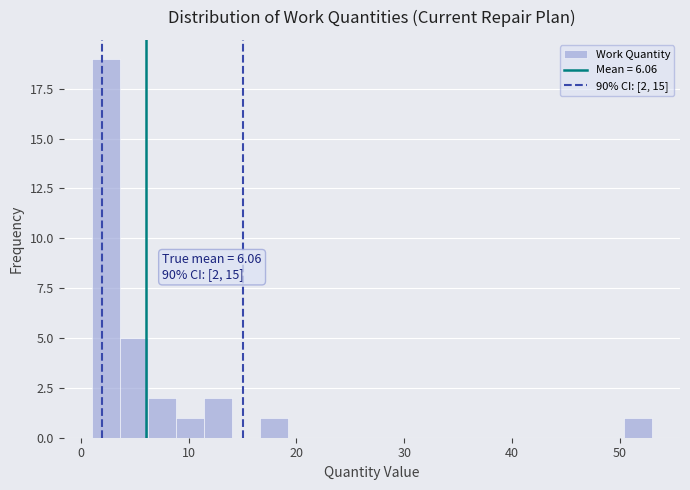

Read against the x-axis, roughly where is the centre of the tallest bar?

2